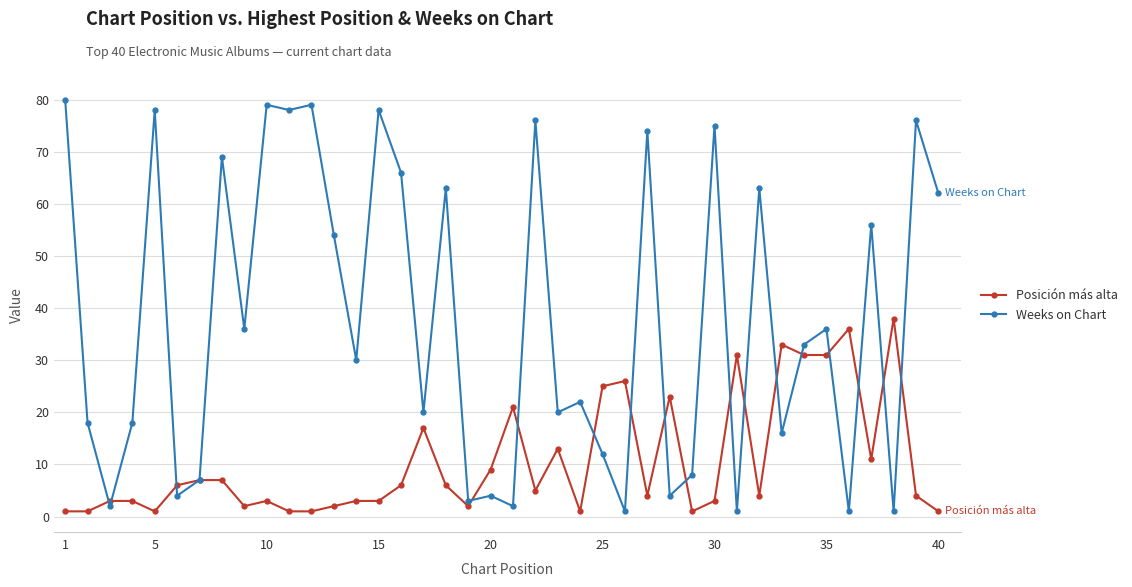

Rank the series by their maximum value, from highest to lowest.

Weeks on Chart, Posición más alta